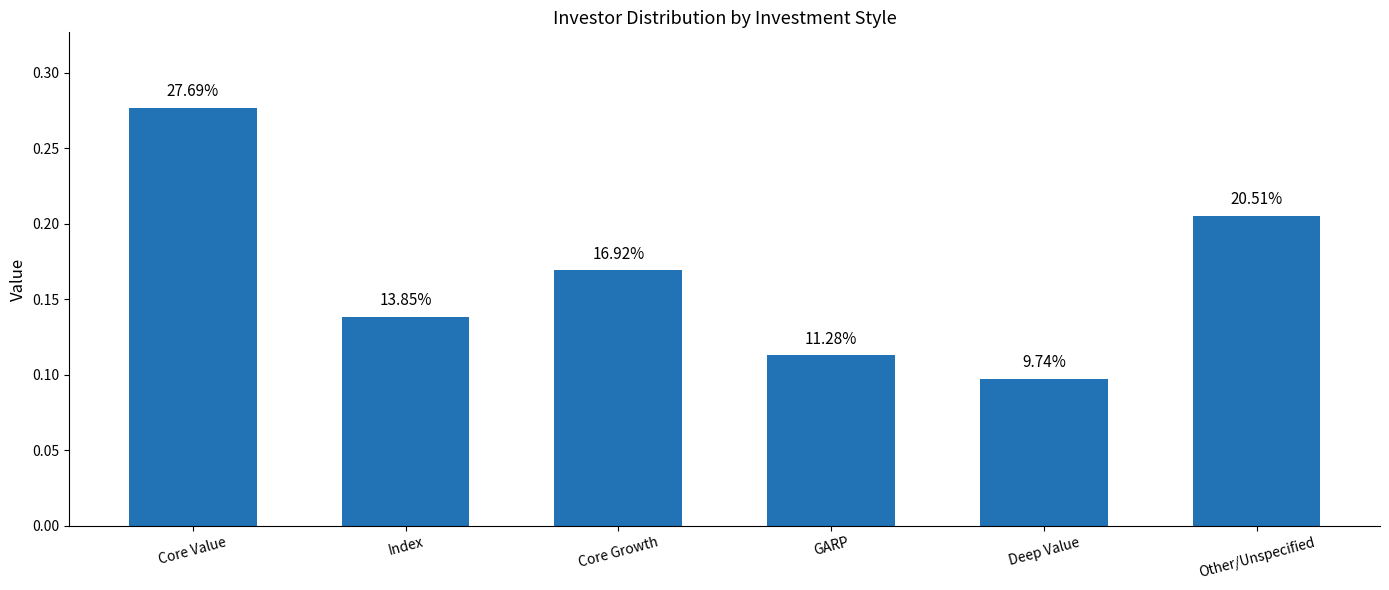

Is it true that the value at Core Value is 0.3?

True